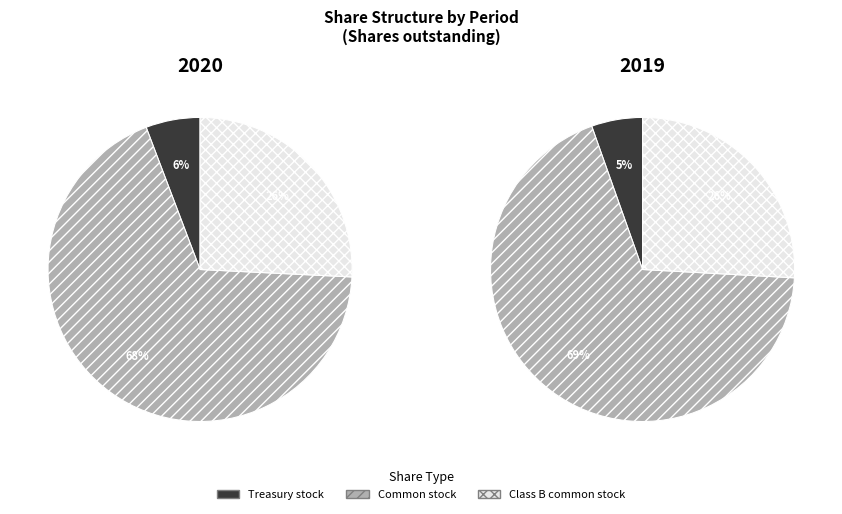

Count the number of slices in the pie.

3